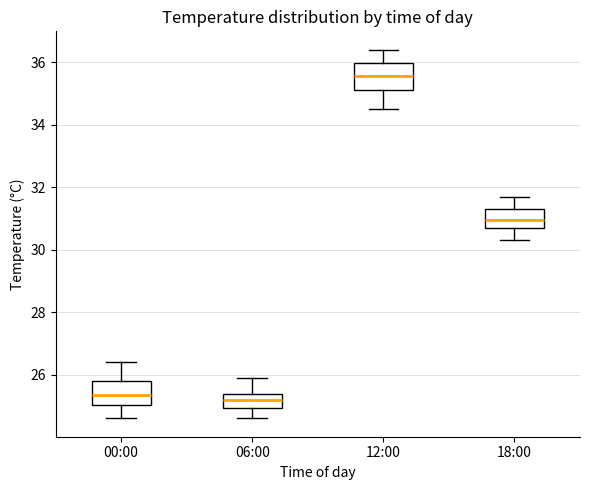

Reading left to right, read every box against the y-axis: the position of its median line, the range the box covers, and the ends of its whiskers. The values are not printed on the chart, so give them approximately, as read against the axis.

00:00: median 25.4, box 25.0 to 25.8, whiskers 24.6 to 26.4
06:00: median 25.2, box 25.0 to 25.4, whiskers 24.6 to 26.0
12:00: median 35.6, box 35.2 to 36.0, whiskers 34.6 to 36.4
18:00: median 31.0, box 30.8 to 31.4, whiskers 30.4 to 31.8